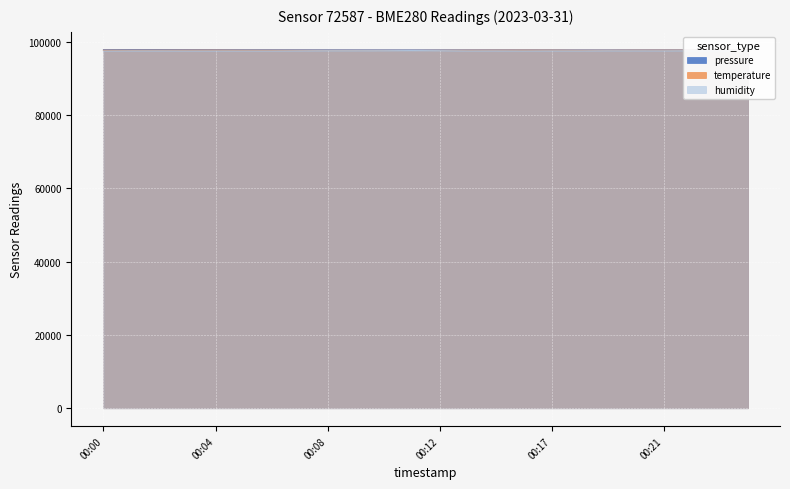

Reading left to right, what are all the values shown in this chart?

pressure: 00:00=97808.3	00:01=97817.7	00:02=97815.1	00:03=97804.2	00:04=97794.8	00:05=97791.3	00:06=97789.1	00:07=97784.1	00:08=97778.1	00:09=97769.8	00:10=97765.6	00:11=97760.3	00:12=97764.5	00:13=97760.5	00:14=97762.4	00:16=97759.8	00:17=97757.1	00:18=97755.2	00:19=97752.5	00:20=97756.7	00:21=97756.3	00:22=97748.4	00:23=97747.3	00:24=97745.4
temperature: 00:00=97679.9	00:01=97674.8	00:02=97681.6	00:03=97690.3	00:04=97695.4	00:05=97674.8	00:06=97673.0	00:07=97664.4	00:08=97657.5	00:09=97654.1	00:10=97652.3	00:11=97645.4	00:12=97666.1	00:13=97681.6	00:14=97688.5	00:16=97693.7	00:17=97688.5	00:18=97669.6	00:19=97669.6	00:20=97685.1	00:21=97686.8	00:22=97686.8	00:23=97688.5	00:24=97690.3
humidity: 00:00=97495.4	00:01=97517.6	00:02=97521.2	00:03=97506.3	00:04=97505.7	00:05=97502.1	00:06=97501.6	00:07=97530.0	00:08=97554.2	00:09=97554.2	00:10=97562.5	00:11=97595.4	00:12=97564.5	00:13=97517.6	00:14=97521.7	00:16=97503.7	00:17=97520.2	00:18=97519.7	00:19=97543.4	00:20=97535.1	00:21=97532.0	00:22=97550.6	00:23=97549.6	00:24=97549.6